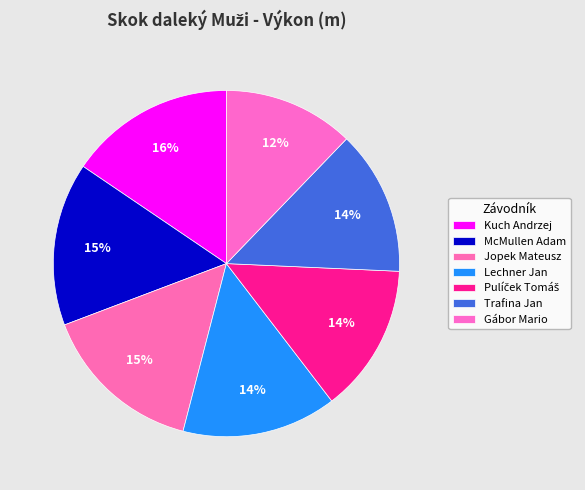

Count the number of slices in the pie.

7